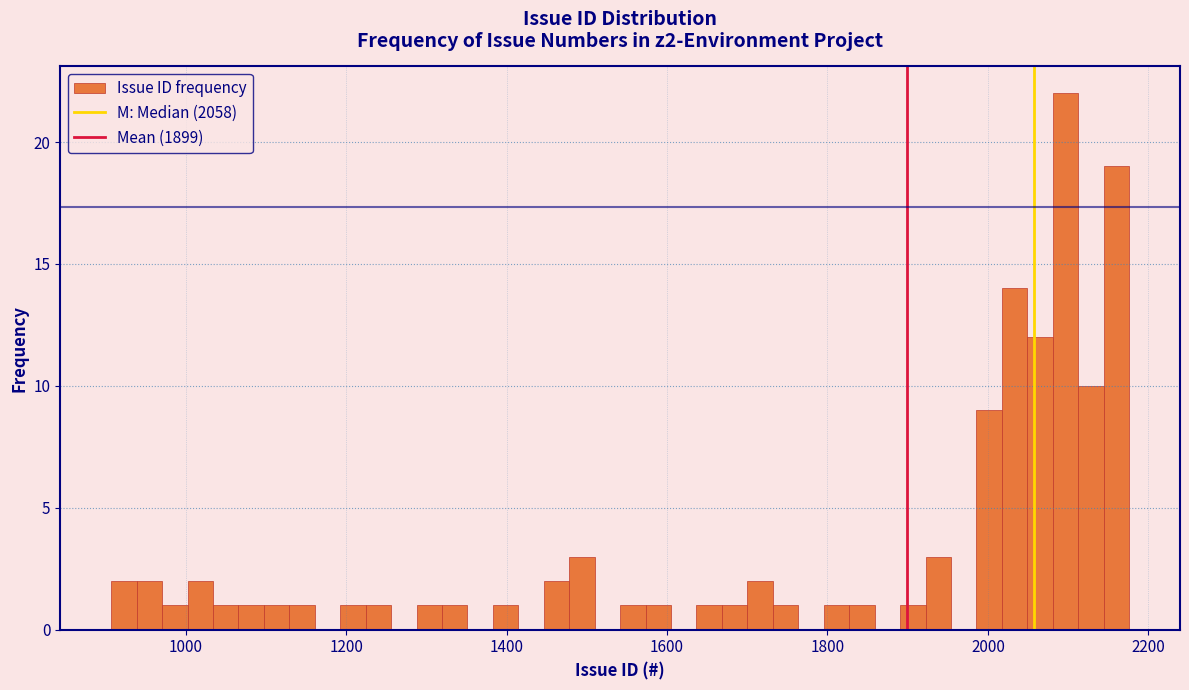

Around what value on the x-axis is the tallest bar? Give the approximate position of its centre, as read against the axis.

2100